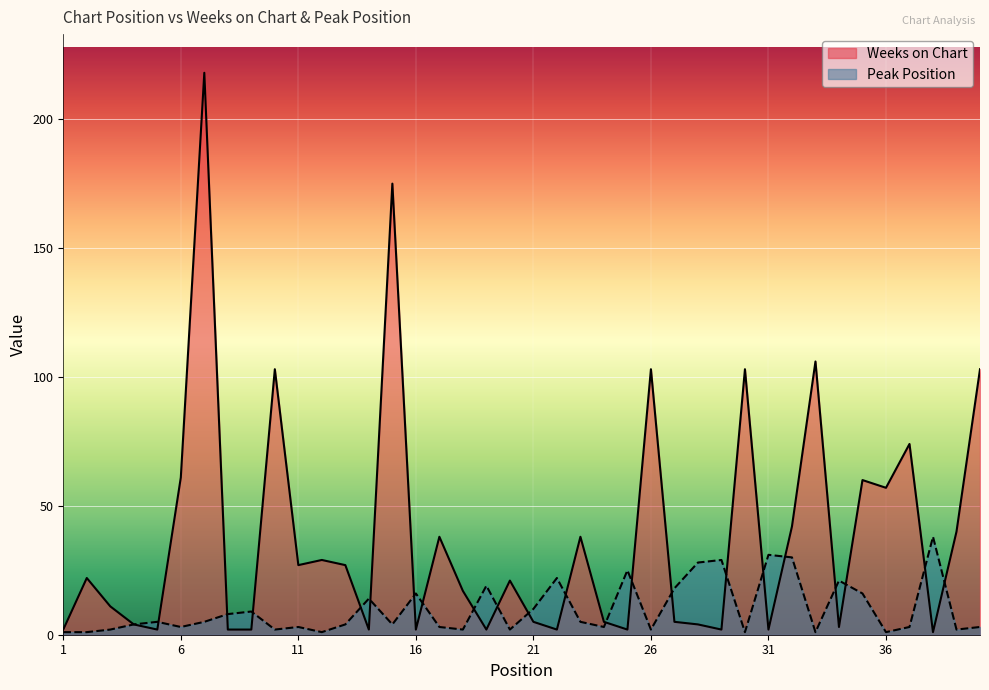

What are all the series names shown in the legend?

Weeks on Chart, Peak Position